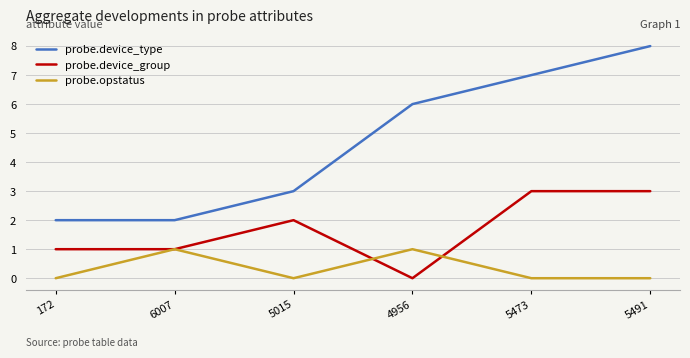

How many categories are shown in the chart?

6